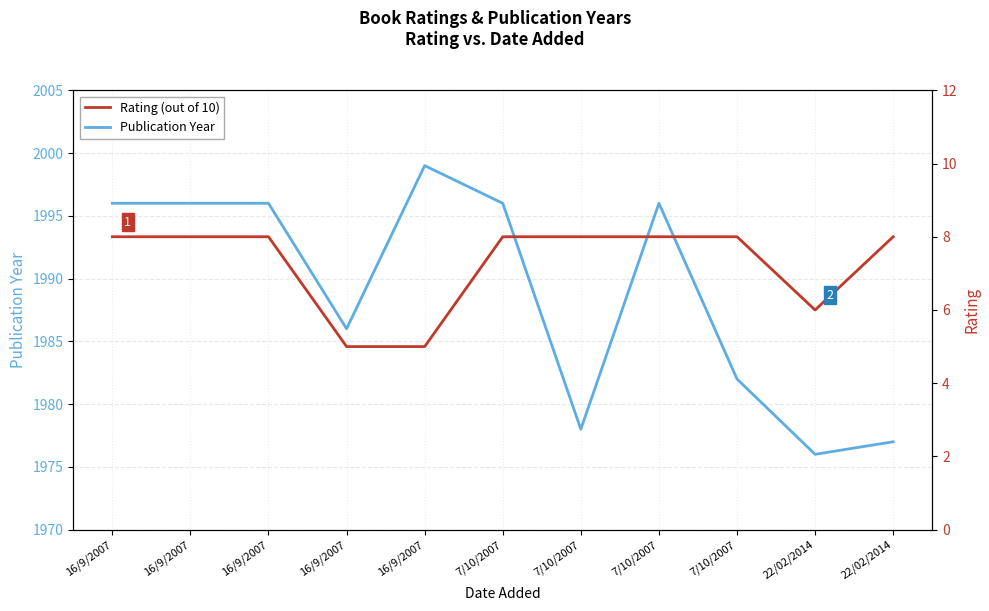

What is the approximate value of Publication Year at 22/02/2014?

1977